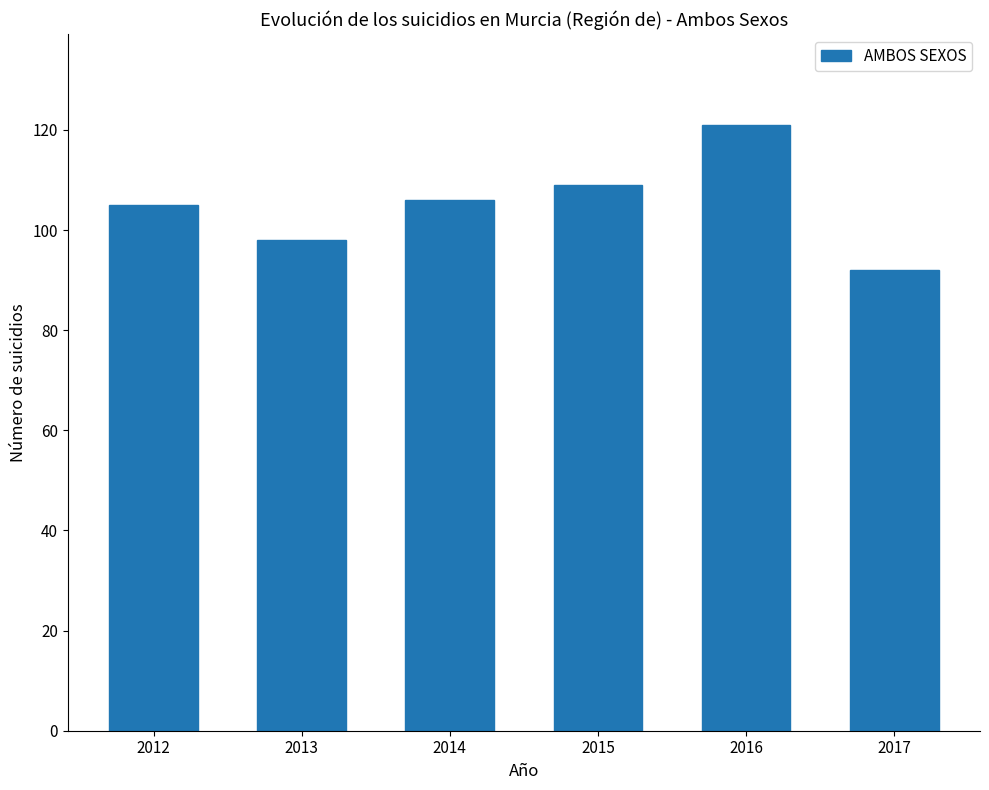

Does the chart contain any negative values?

No